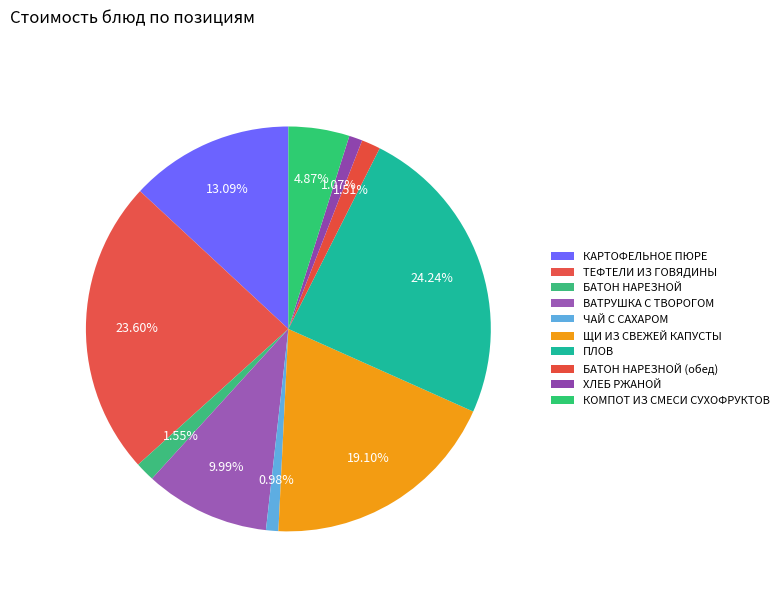

True or false: ХЛЕБ РЖАНОЙ accounts for 1% of the total.

True